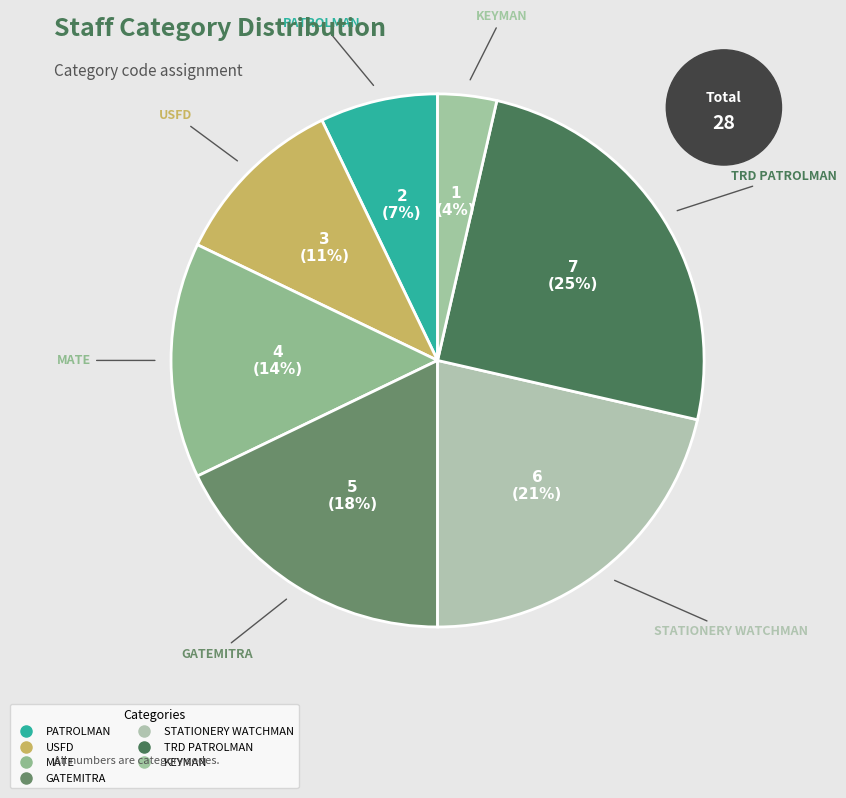

How many slices are in this pie chart?

7